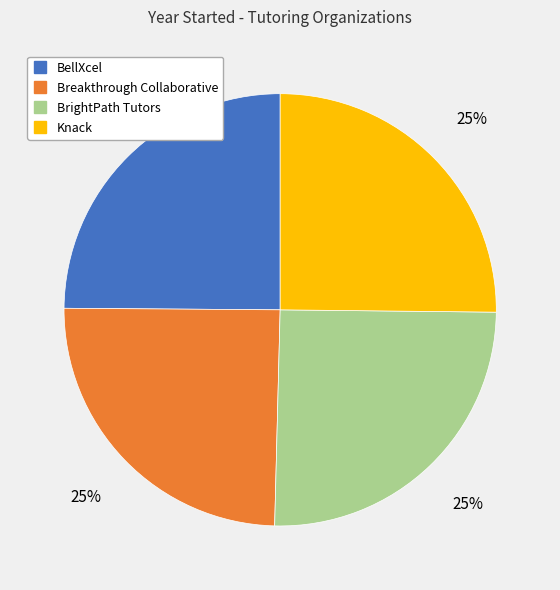

Does Breakthrough Collaborative represent more than half of the total?

No